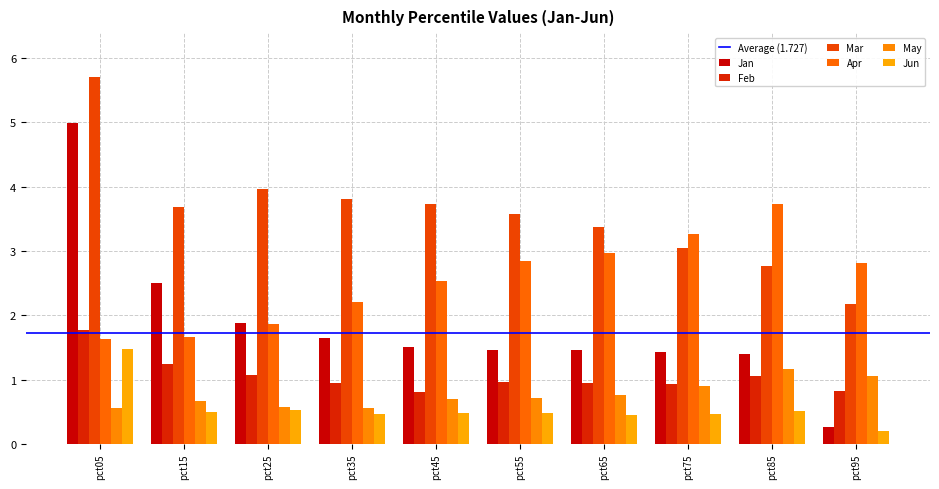

What is the difference between the maximum and minimum values in the Mar series?

3.5